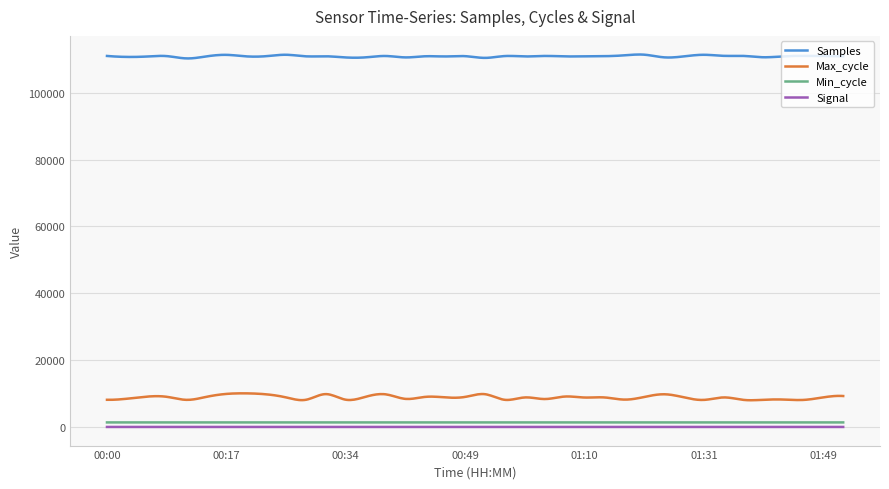

Which series has the largest total across all categories?

Samples